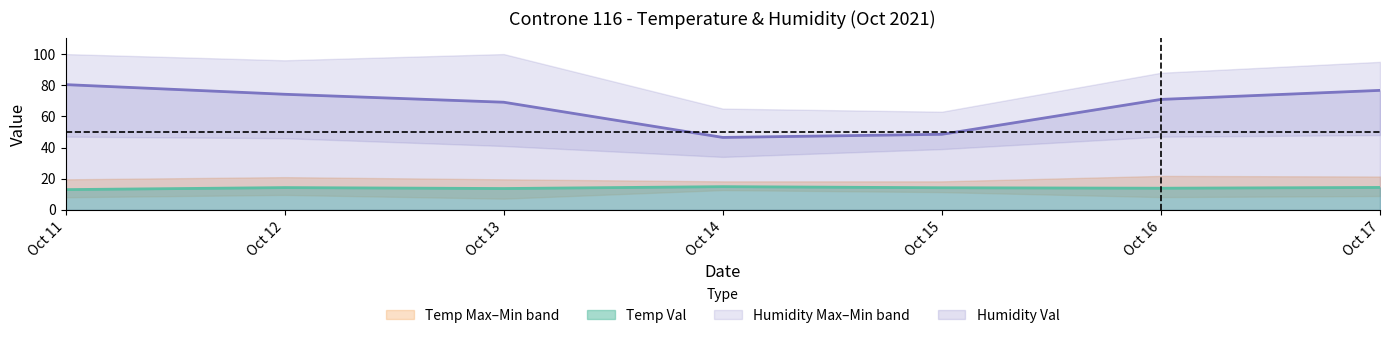

Reading left to right, list all the values displayed in this chart.

Temp Max: 2021-10-11=19.6	2021-10-12=21.0	2021-10-13=19.6	2021-10-14=18.3	2021-10-15=18.3	2021-10-16=21.8	2021-10-17=21.4
Temp Val: 2021-10-11=13.0	2021-10-12=14.3	2021-10-13=13.7	2021-10-14=14.9	2021-10-15=14.2	2021-10-16=13.9	2021-10-17=14.4
Temp Min: 2021-10-11=8.1	2021-10-12=9.6	2021-10-13=7.2	2021-10-14=12.7	2021-10-15=11.4	2021-10-16=8.2	2021-10-17=8.9
Humidity Max: 2021-10-11=100.0	2021-10-12=96.0	2021-10-13=100.0	2021-10-14=65.0	2021-10-15=63.0	2021-10-16=88.0	2021-10-17=95.0
Humidity Val: 2021-10-11=80.4	2021-10-12=74.2	2021-10-13=69.1	2021-10-14=46.5	2021-10-15=48.5	2021-10-16=70.9	2021-10-17=76.7
Humidity Min: 2021-10-11=47.0	2021-10-12=46.0	2021-10-13=41.0	2021-10-14=34.0	2021-10-15=39.0	2021-10-16=47.0	2021-10-17=48.0